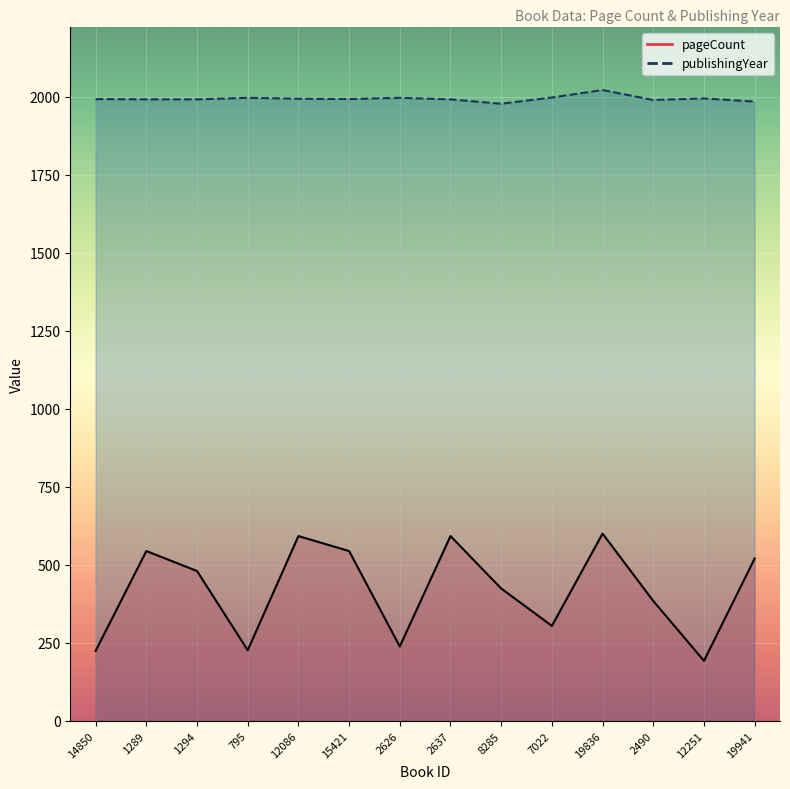

List the labels in order of pageCount value, smallest first.

12251, 14850, 795, 2626, 7022, 2490, 8285, 1294, 19941, 1289, 15421, 12086, 2637, 19836